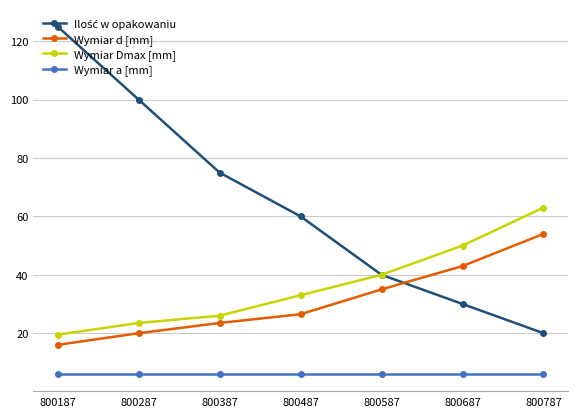

What is the value of the Wymiar d [mm] point at the 5th from the left?

35.0